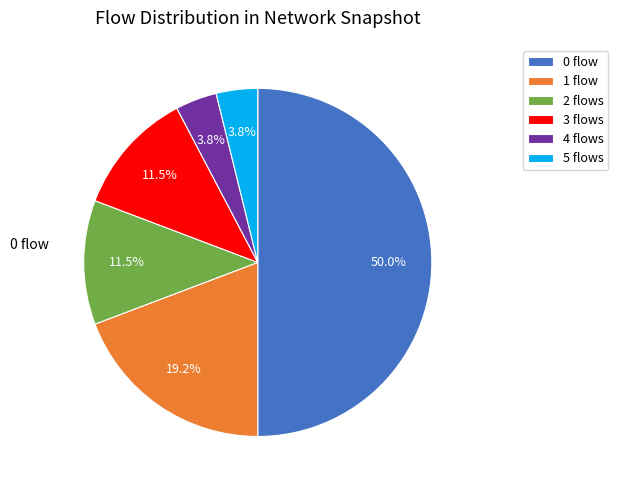

To the nearest percent, what is the average slice percentage?

17%